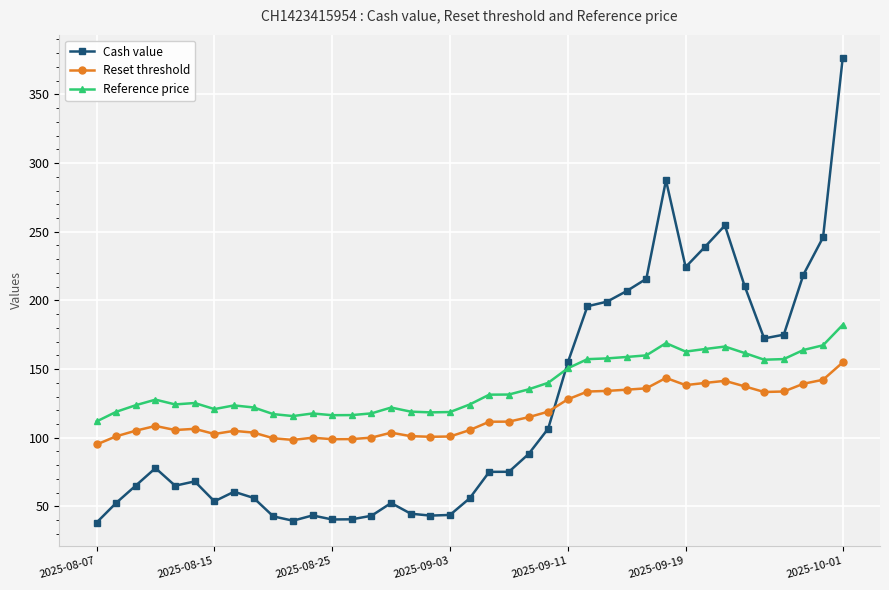

What is the value of the Reference price point at the 18th from the left?

118.5